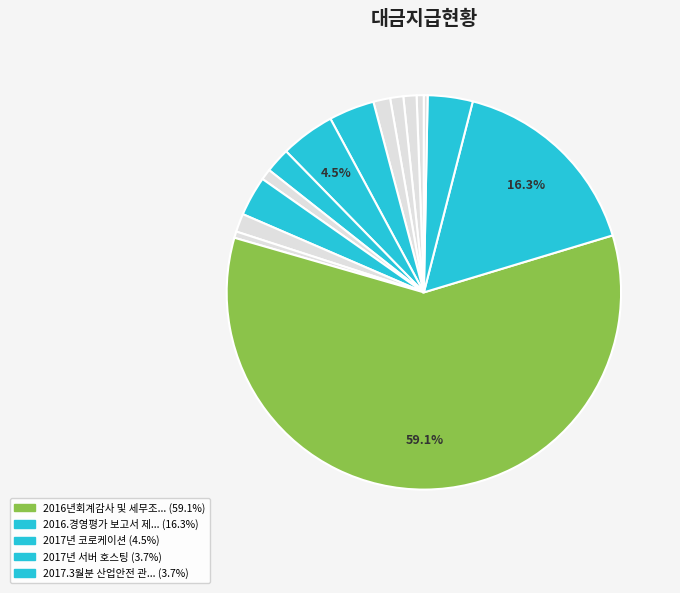

Count the number of slices in the pie.

15